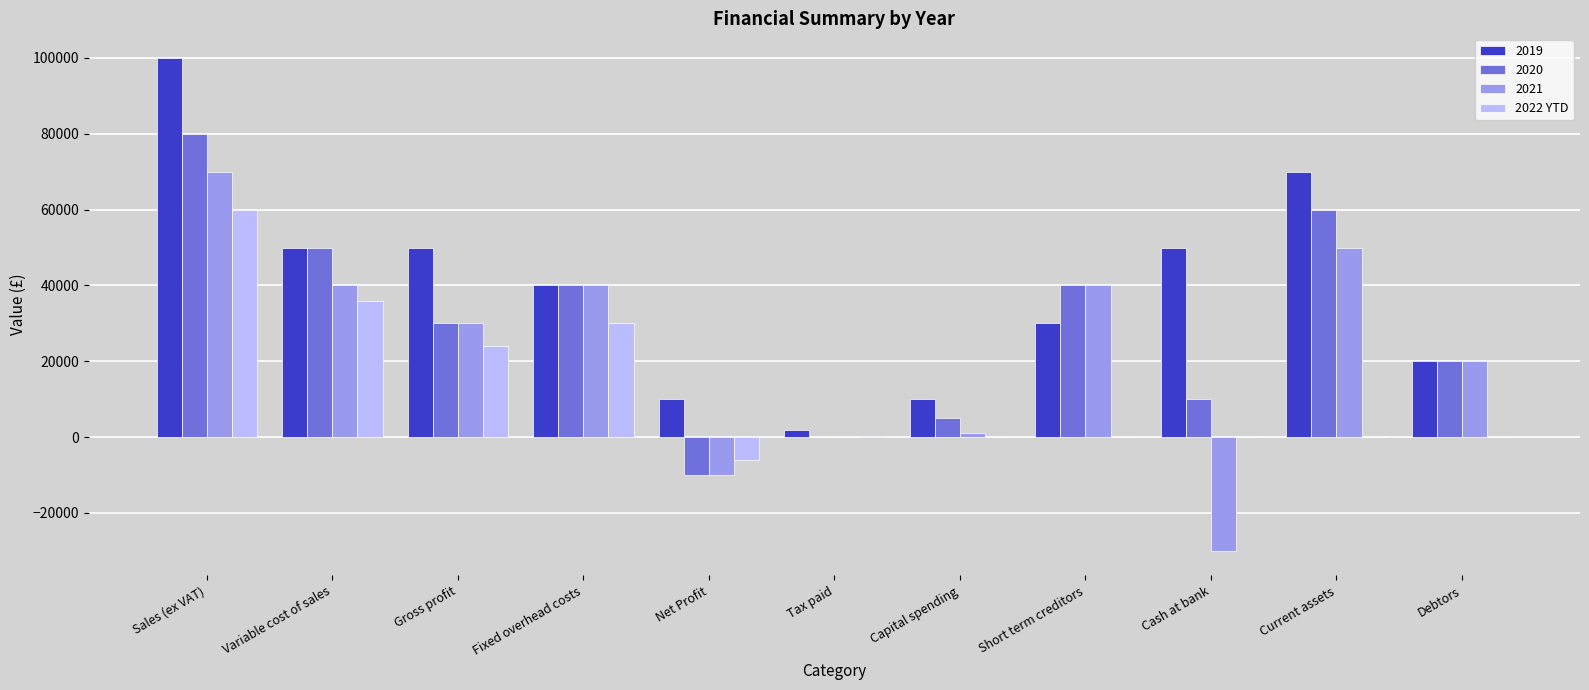

The 2019 series shows 100000 at Sales (ex VAT). True or false?

True